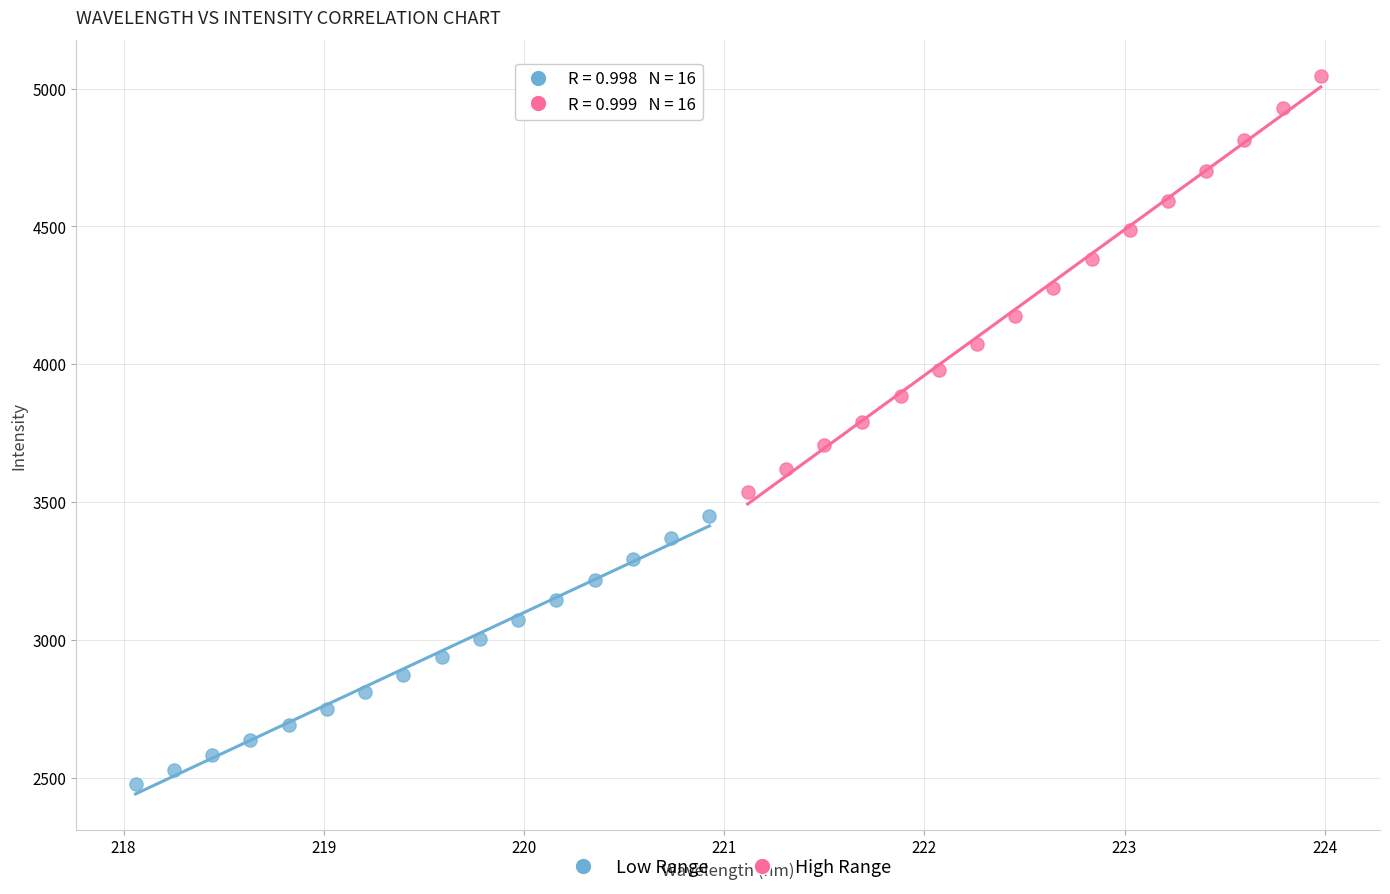

What are all the series names shown in the legend?

Low Range, High Range